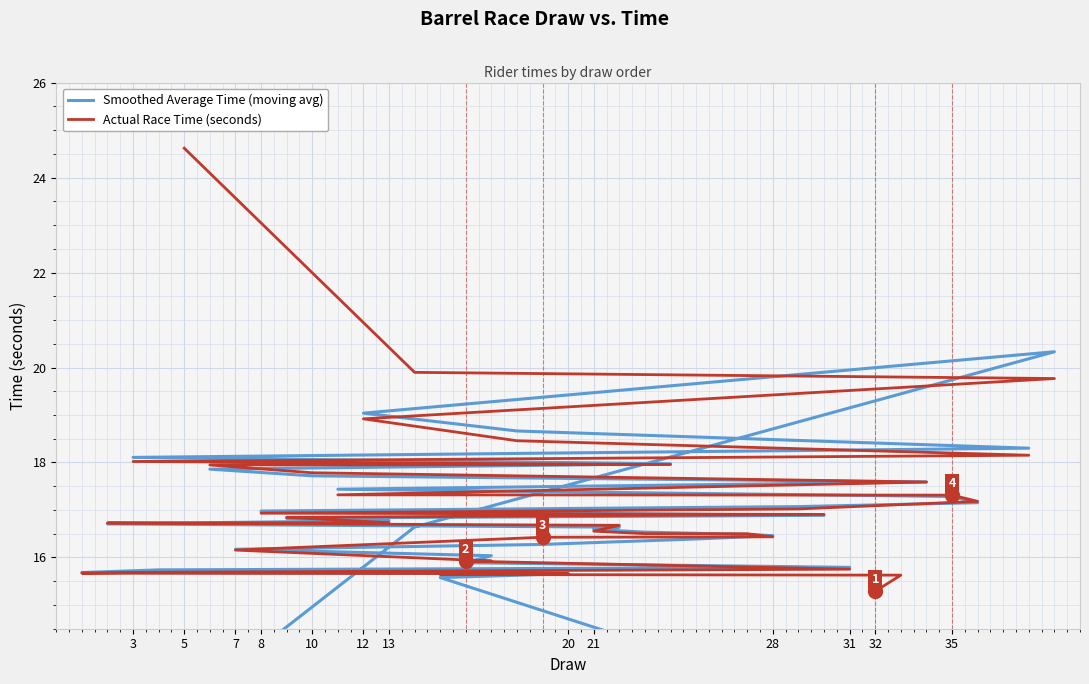

List the series in order of their peak value, highest first.

Actual Race Time (seconds), Smoothed Average Time (moving avg)